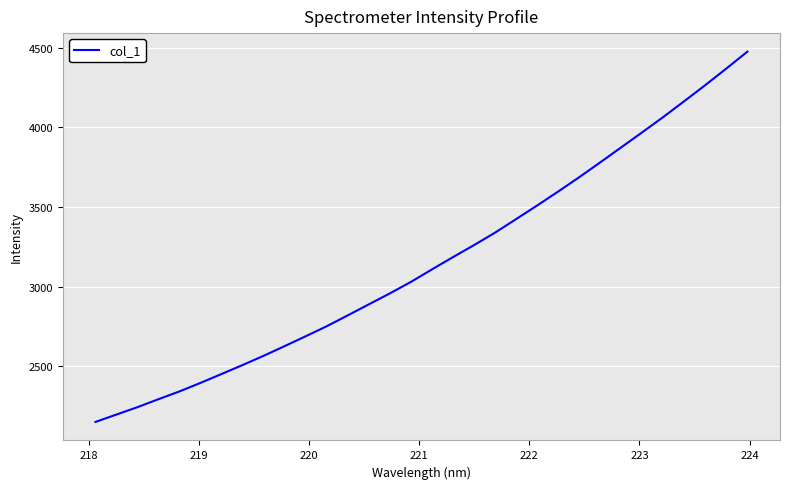

What is the smallest value displayed?

2151.4